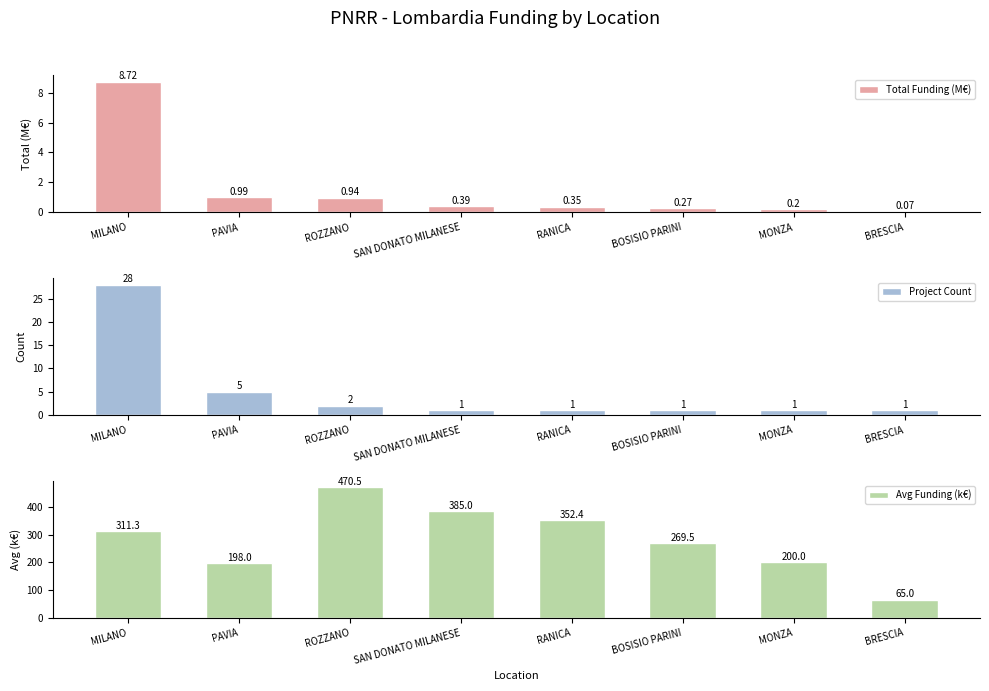

Between BOSISIO PARINI and PAVIA, which is larger?

PAVIA